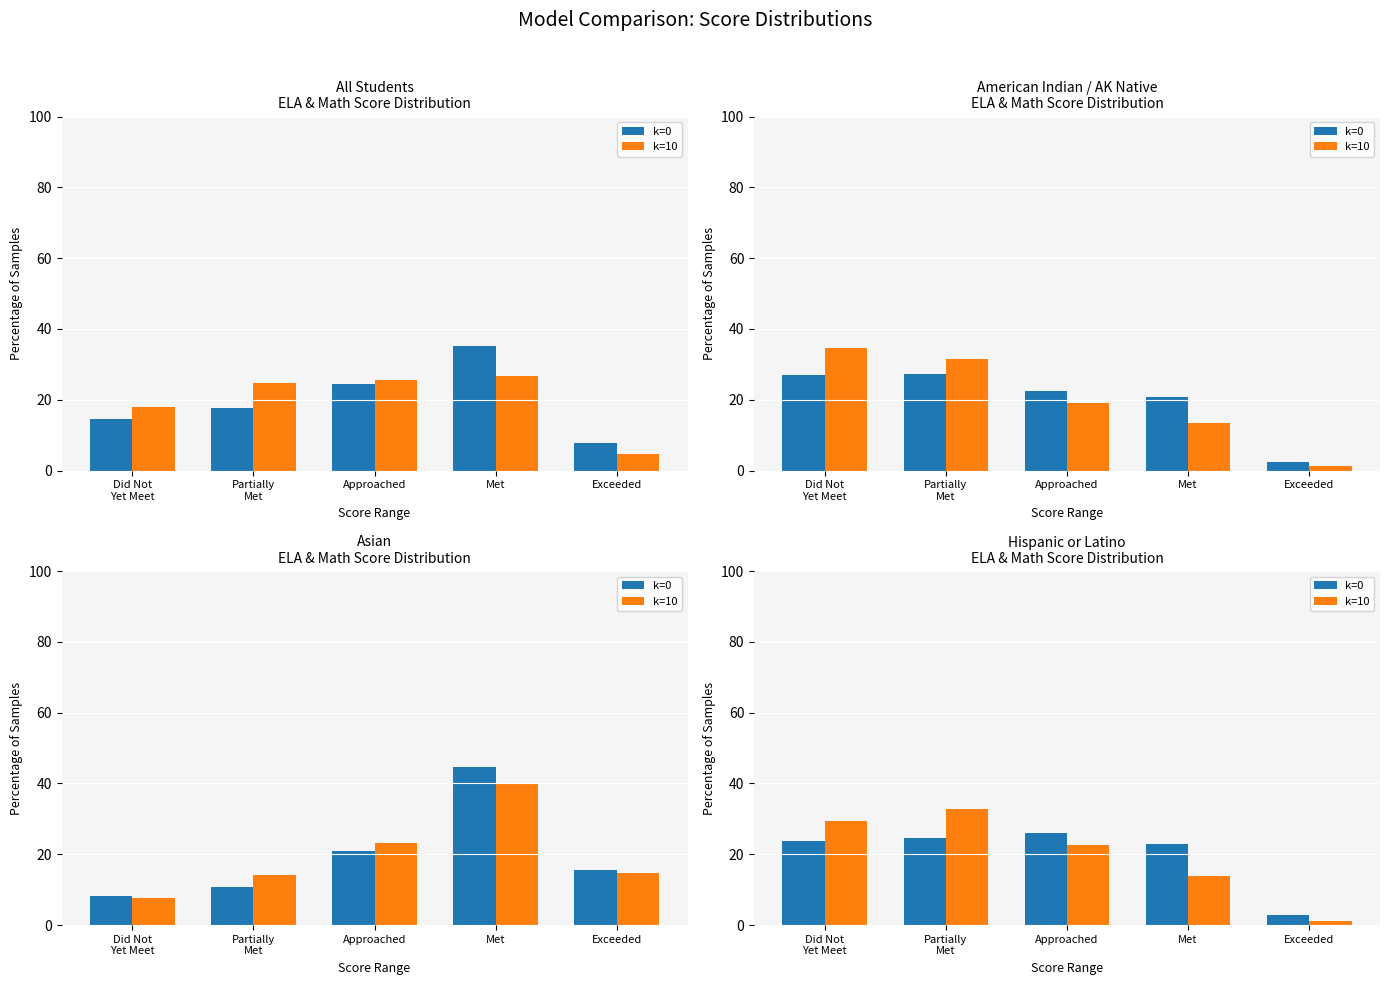

Rank the series by their maximum value, from lowest to highest.

k=0, k=10